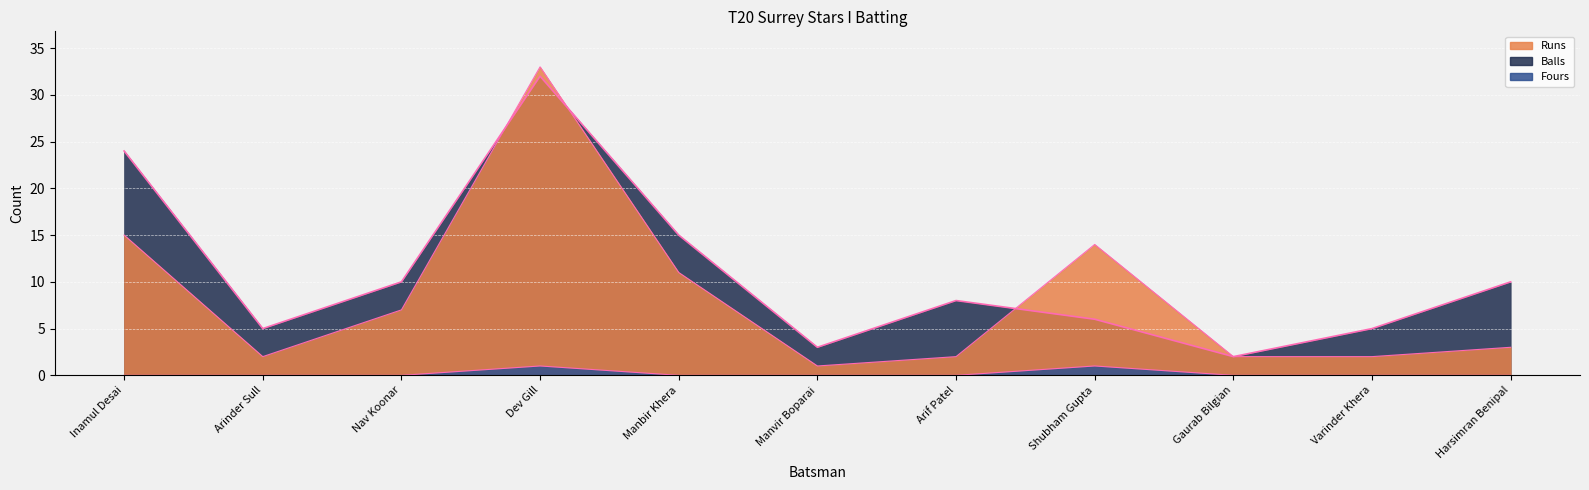

Reading left to right, list all the values displayed in this chart.

24	5	10	32	15	3	8	6	2	5	10